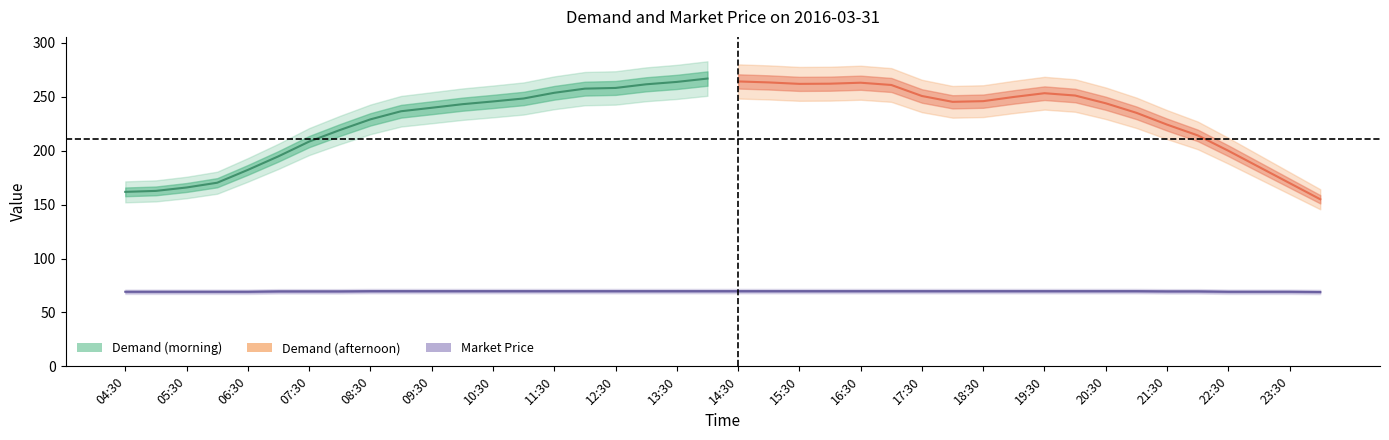

True or false: the data has more than 0 interior local peaks.

False